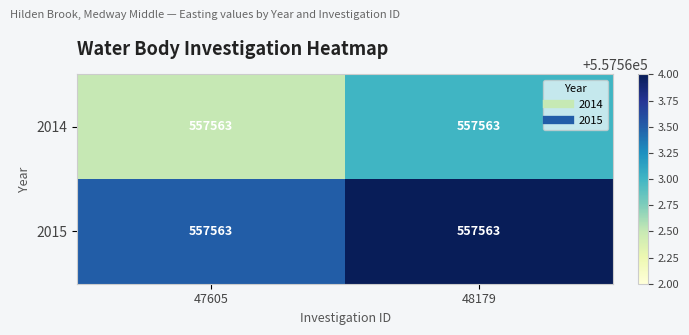

What is the sum of all 2014 values?

1115125.5